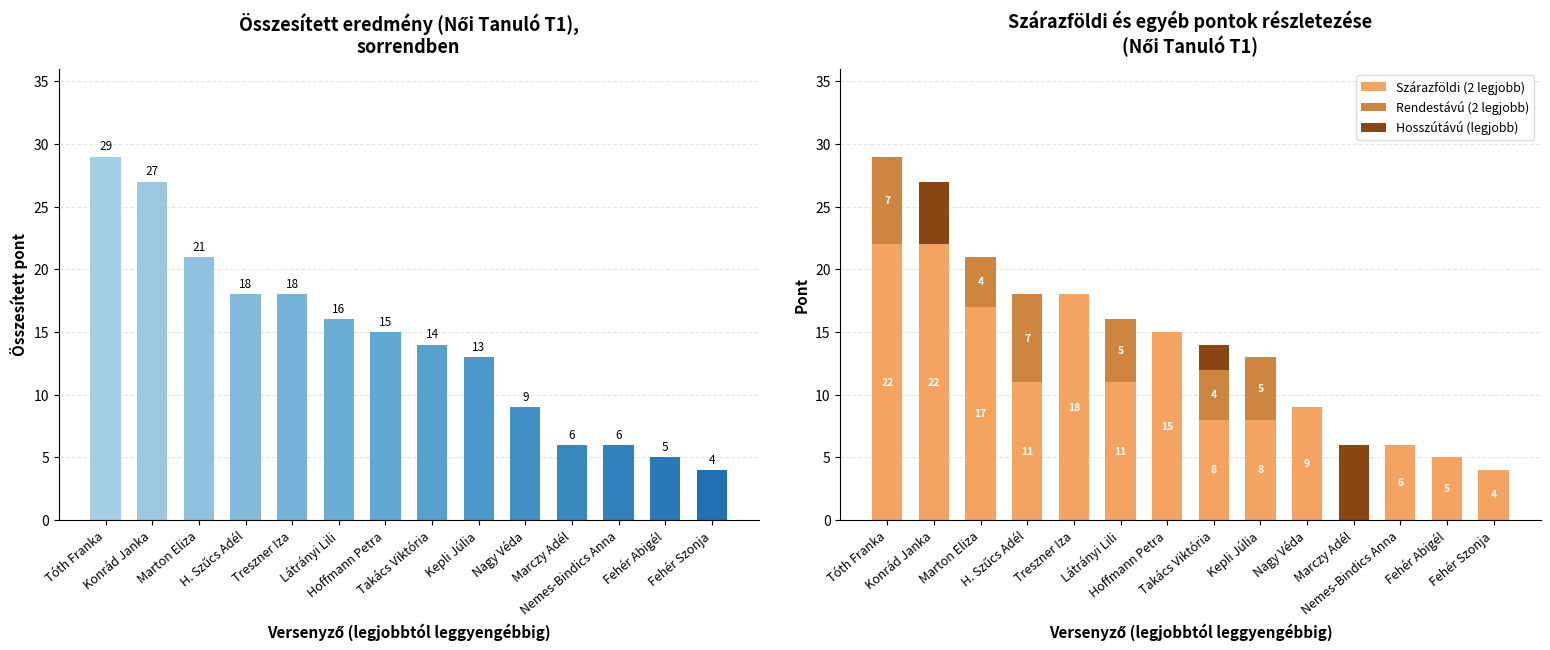

At which label does Hosszútávú (legjobb) reach its minimum?

Tóth Franka